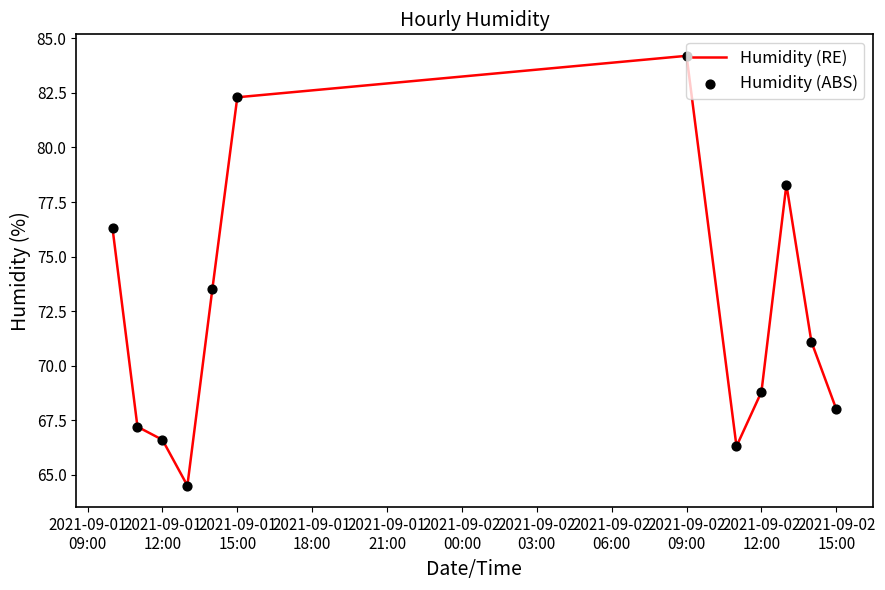

What is the minimum value shown in the chart?

64.5